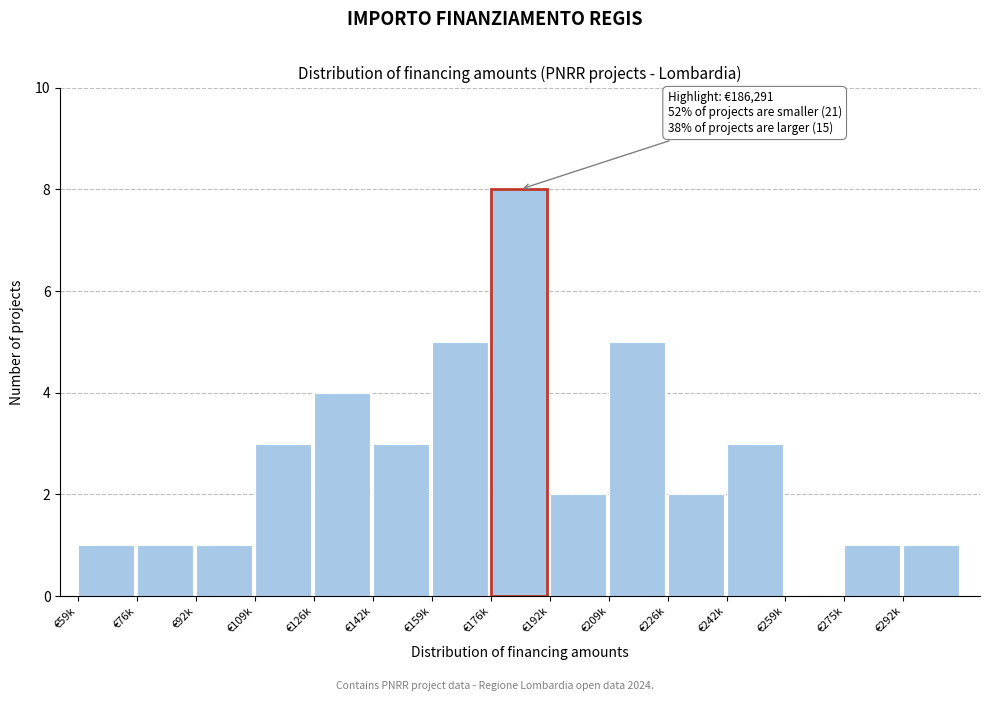

Reading right to left, list all the values displayed in this chart.

€292k=1	€275k=1	€259k=0	€242k=3	€226k=2	€209k=5	€192k=2	€176k=8	€159k=5	€142k=3	€126k=4	€109k=3	€92k=1	€76k=1	€59k=1